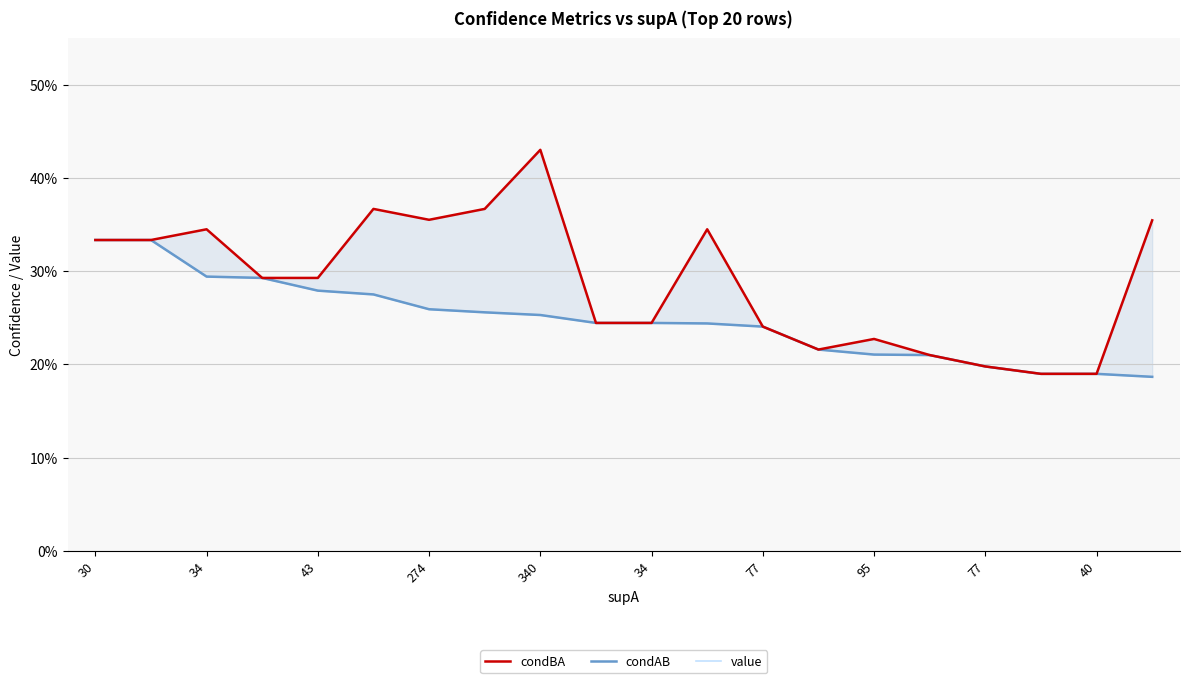

True or false: condAB has more than 1 points higher than both neighbors.

False